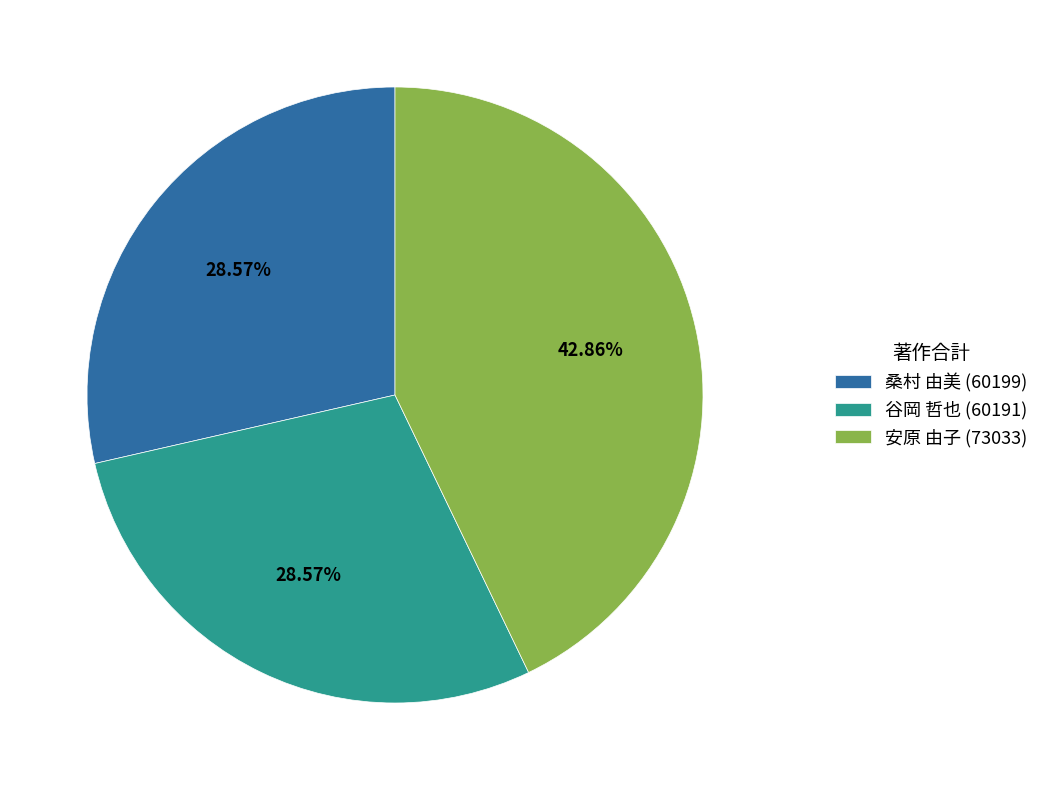

Does any single category account for the majority?

No